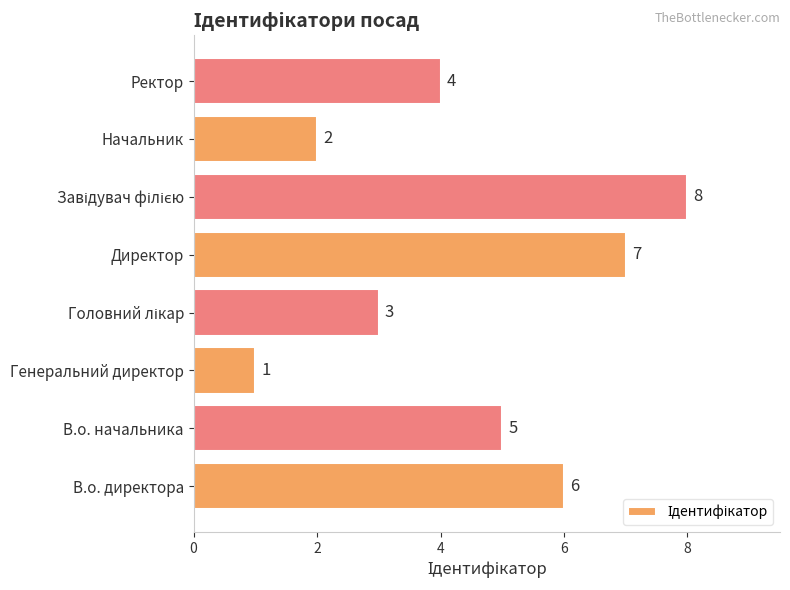

What is the maximum value shown in the chart?

8